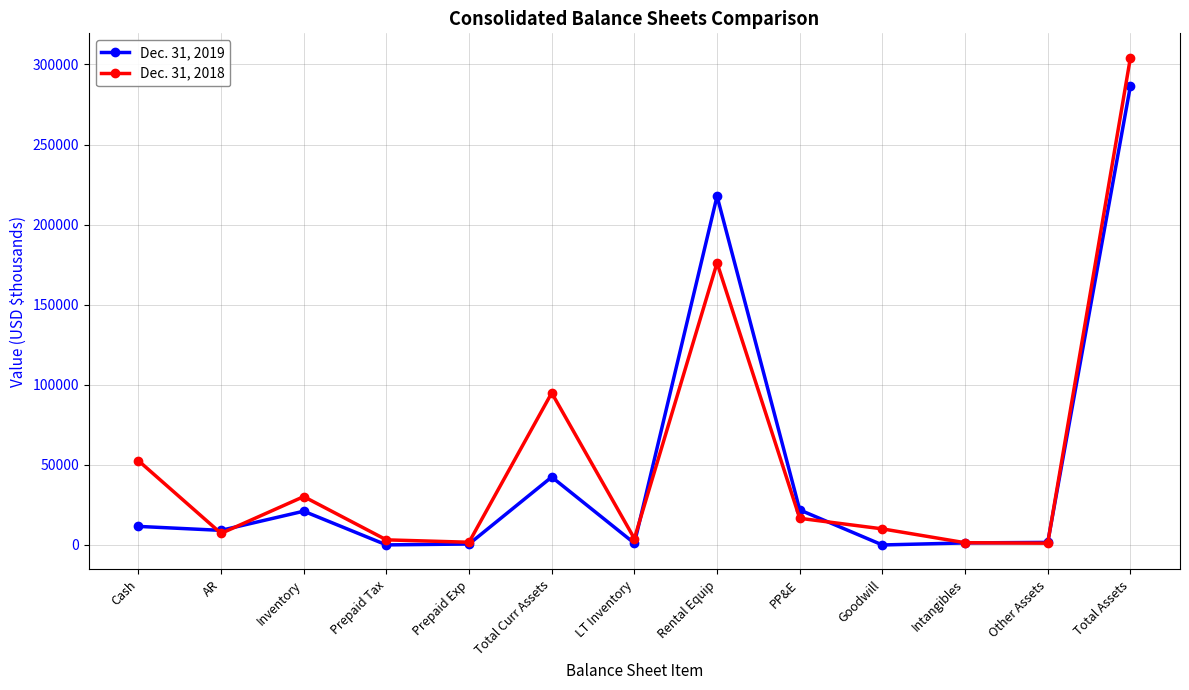

List the series in order of their peak value, lowest first.

Dec. 31, 2019, Dec. 31, 2018